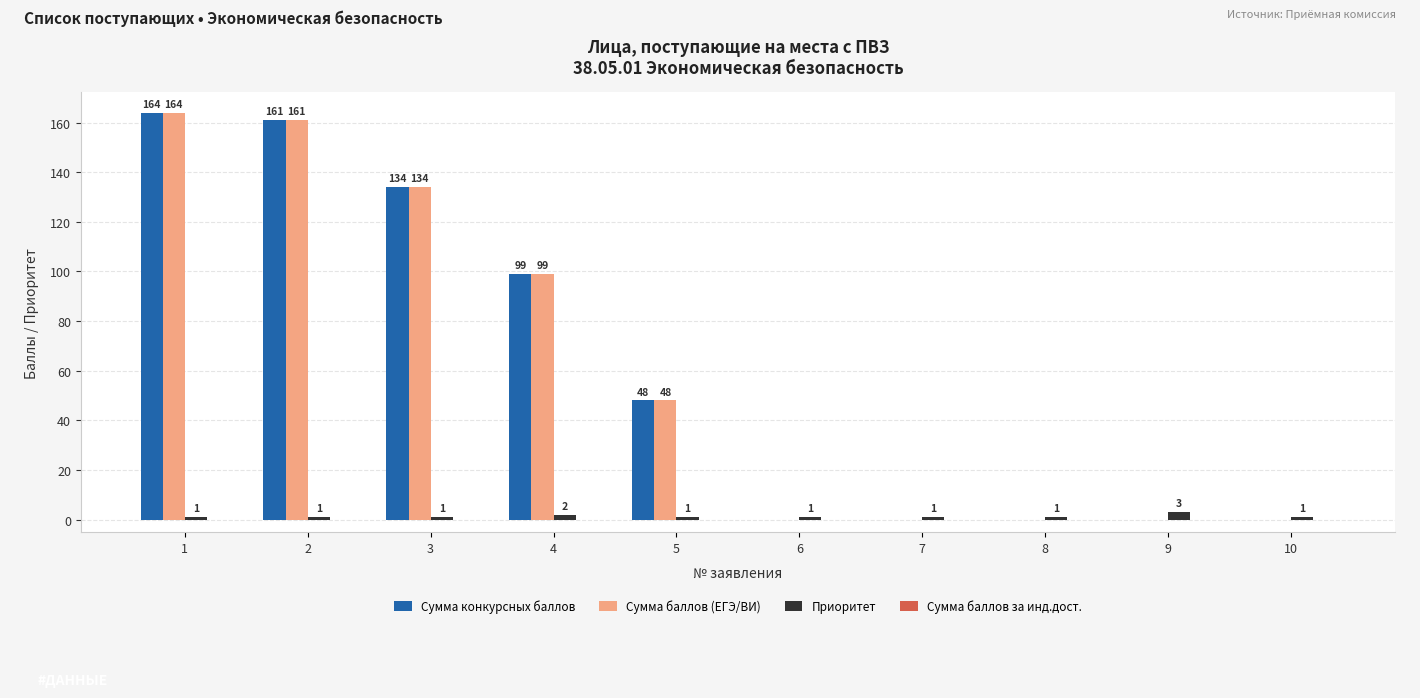

Are the bars horizontal?

No